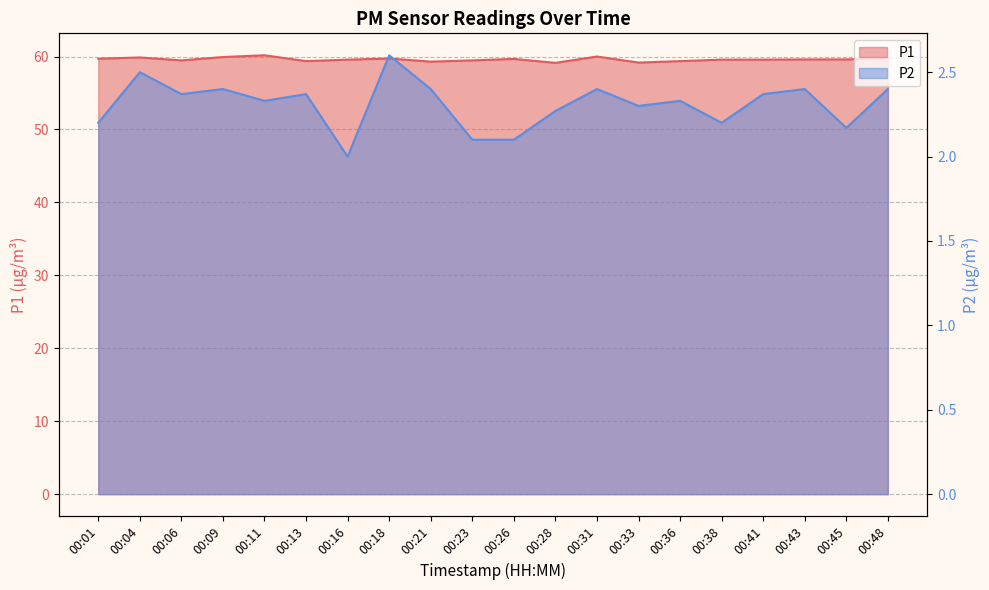

List the labels in order of P1 value, smallest first.

00:28, 00:33, 00:21, 00:13, 00:36, 00:06, 00:23, 00:16, 00:38, 00:41, 00:43, 00:45, 00:26, 00:01, 00:18, 00:48, 00:04, 00:09, 00:31, 00:11